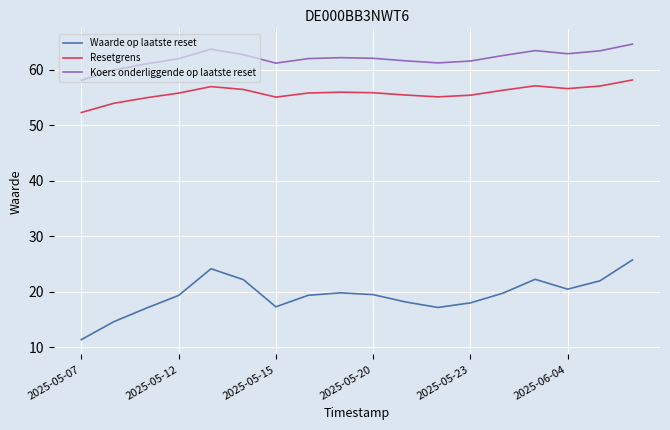

What is the smallest value displayed?

11.4